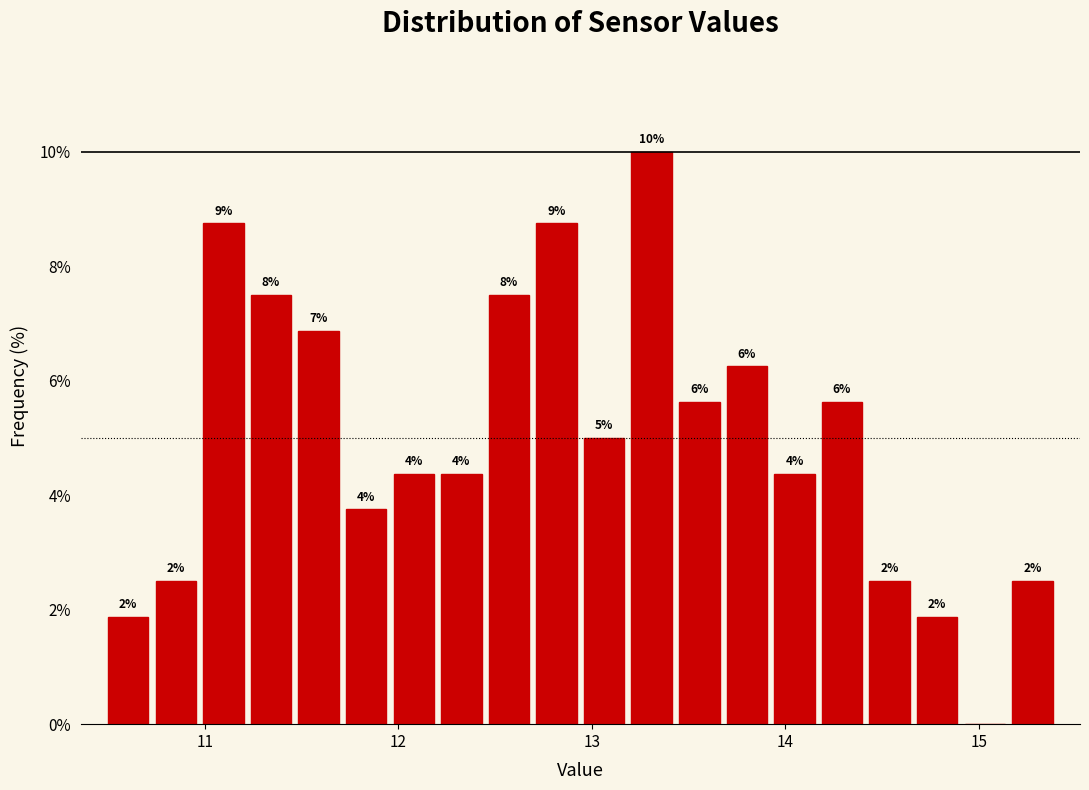

Read against the x-axis, roughly where is the centre of the tallest bar?

13.3